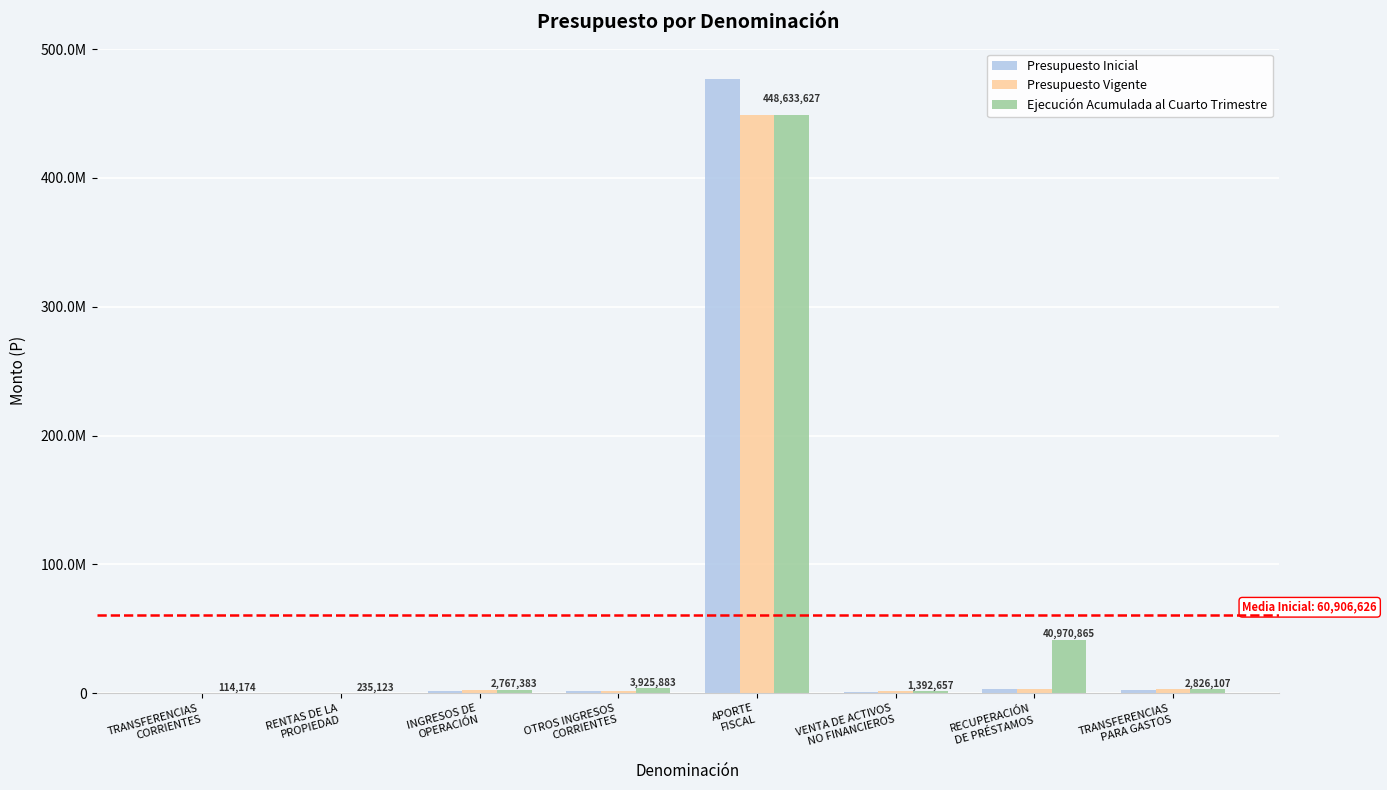

What are all the series names shown in the legend?

Presupuesto Inicial, Presupuesto Vigente, Ejecución Acumulada al Cuarto Trimestre